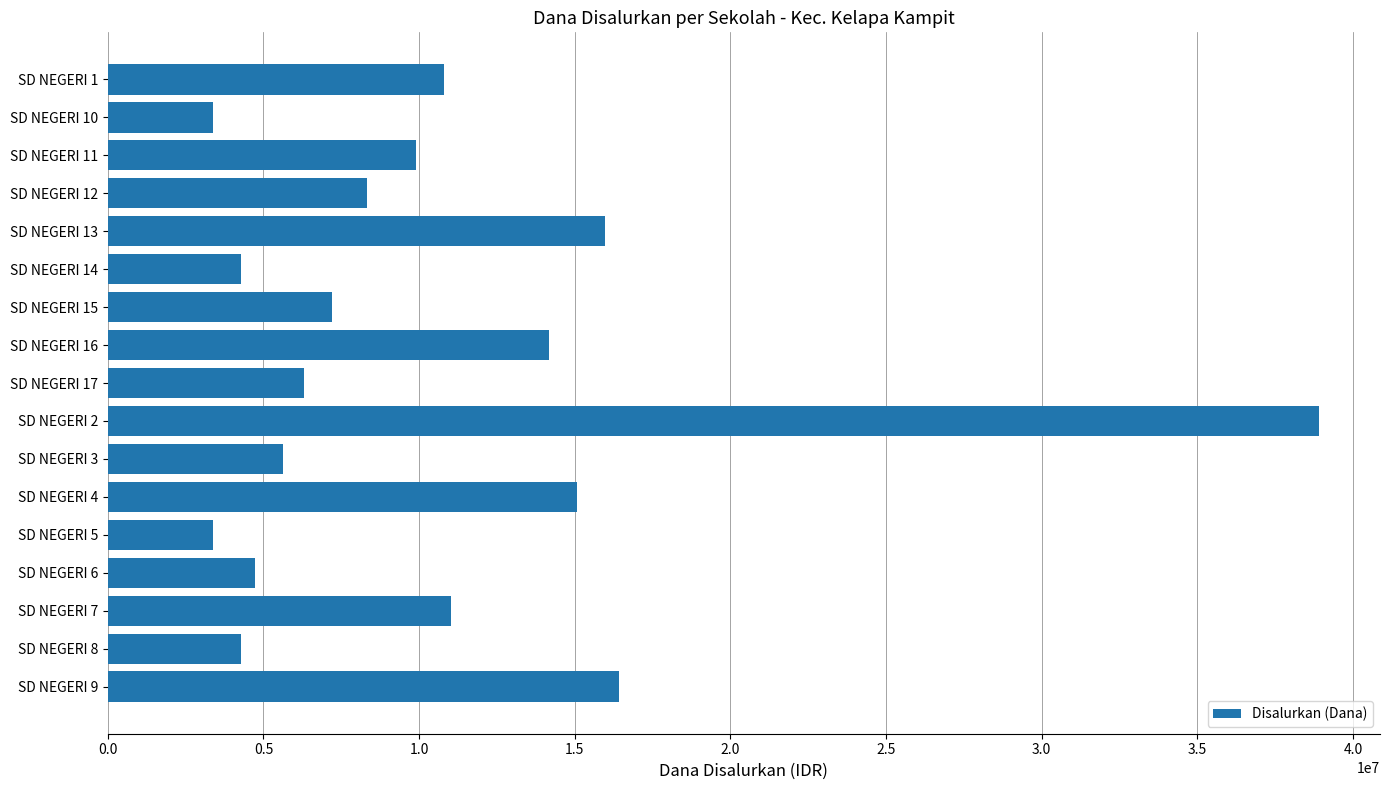

Reading top to bottom, transcribe all the data shown in this chart.

SD NEGERI 1=10800000	SD NEGERI 10=3375000	SD NEGERI 11=9900000	SD NEGERI 12=8325000	SD NEGERI 13=15975000	SD NEGERI 14=4275000	SD NEGERI 15=7200000	SD NEGERI 16=14175000	SD NEGERI 17=6300000	SD NEGERI 2=38925000	SD NEGERI 3=5625000	SD NEGERI 4=15075000	SD NEGERI 5=3375000	SD NEGERI 6=4725000	SD NEGERI 7=11025000	SD NEGERI 8=4275000	SD NEGERI 9=16425000